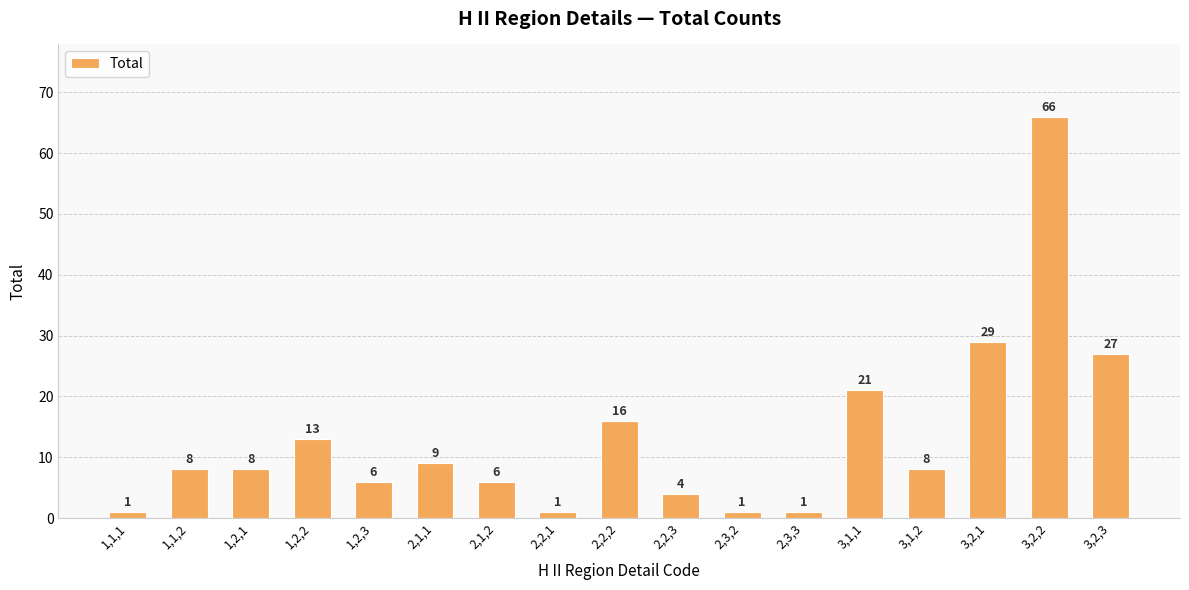

What is the greatest value displayed?

66